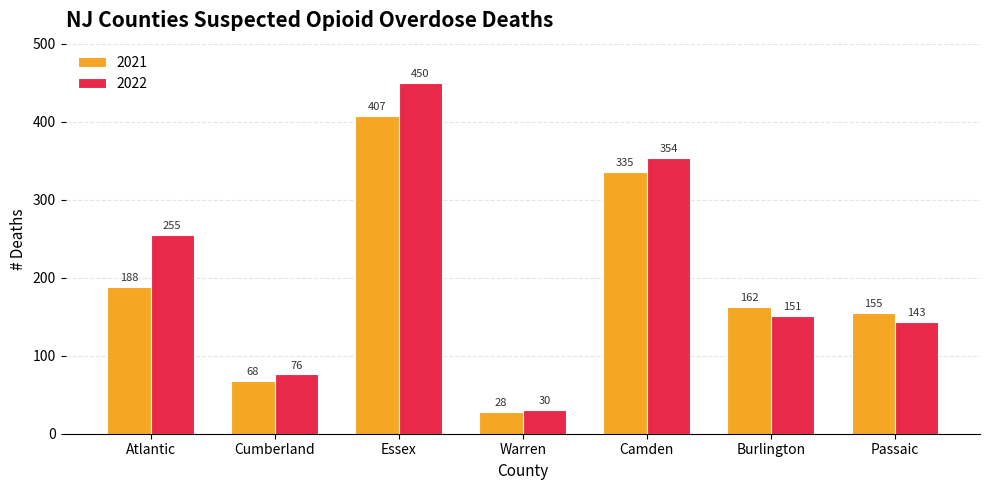

What is the sum of the 2022 values at Cumberland and Atlantic?

331